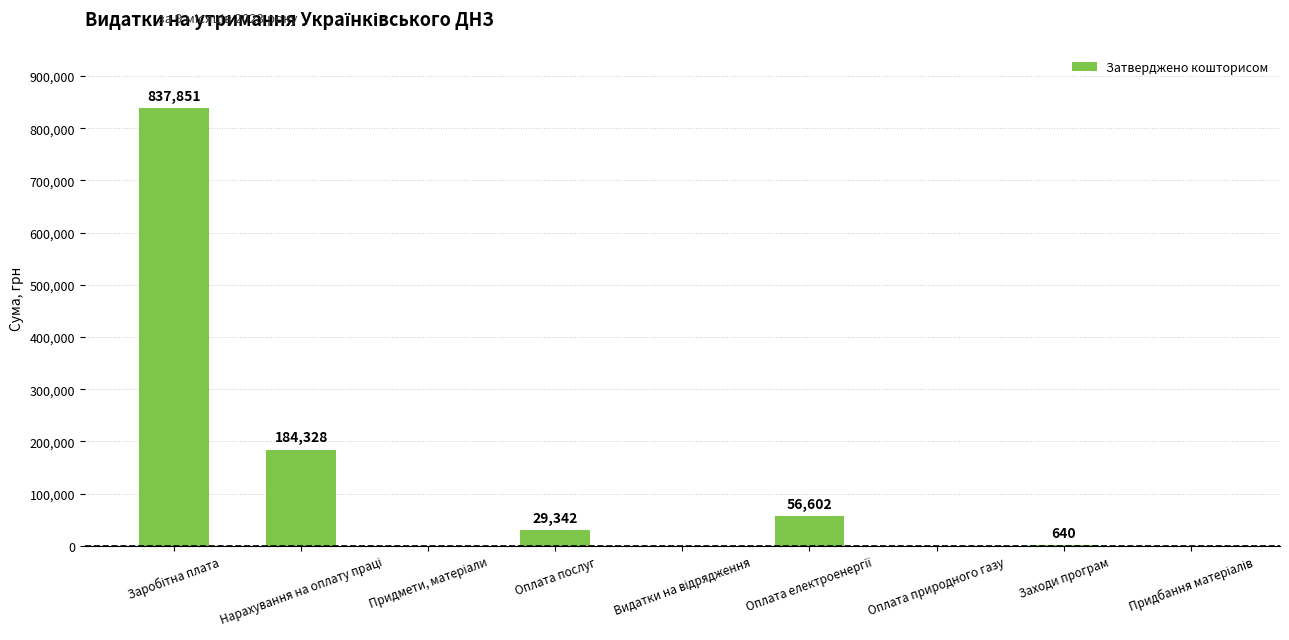

The value at Оплата послуг is 29342. True or false?

True